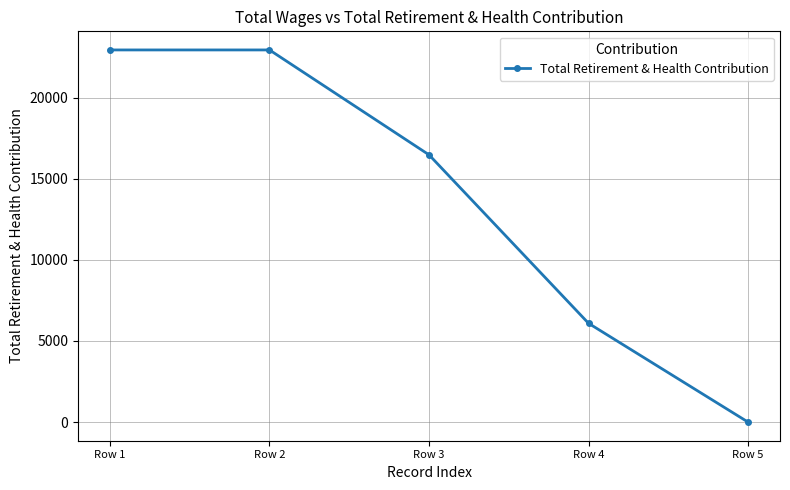

At which label is the value closest to 11467?

Row 3